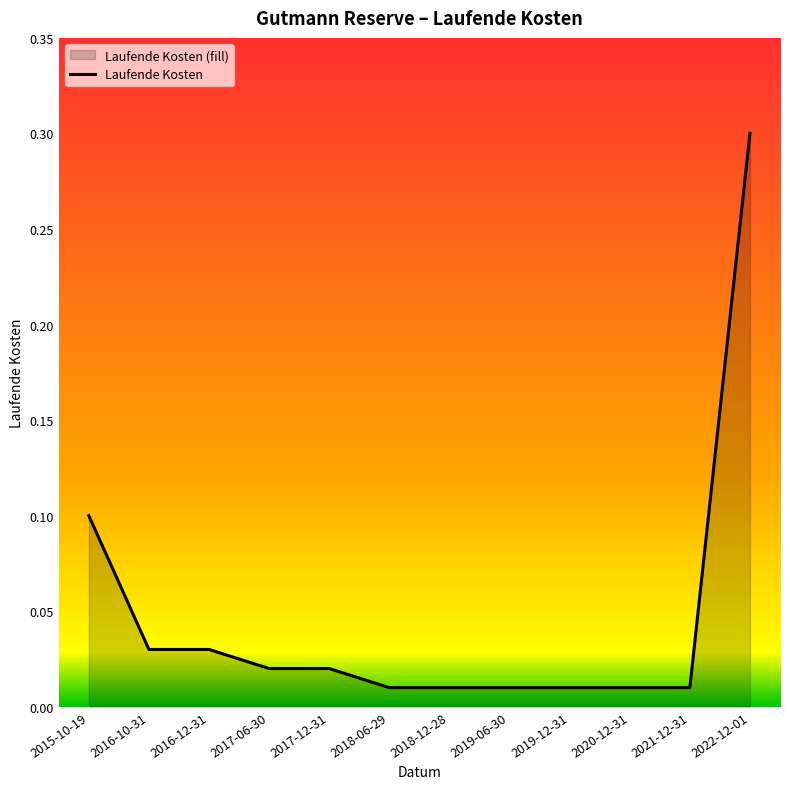

What is the sum of all values?

0.6